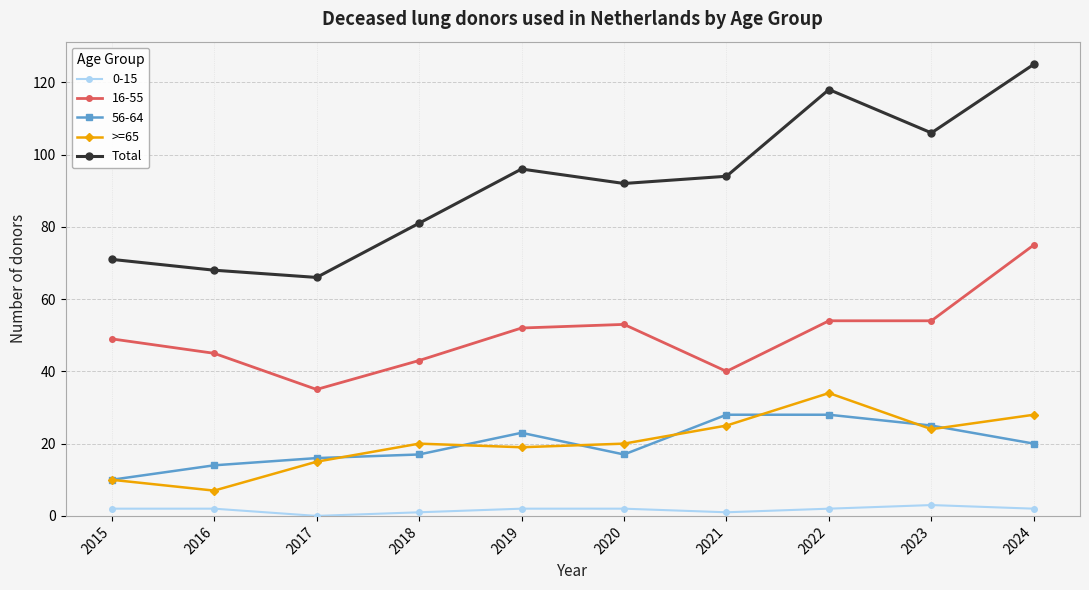

True or false: 0-15 and 56-64 cross at least once.

False